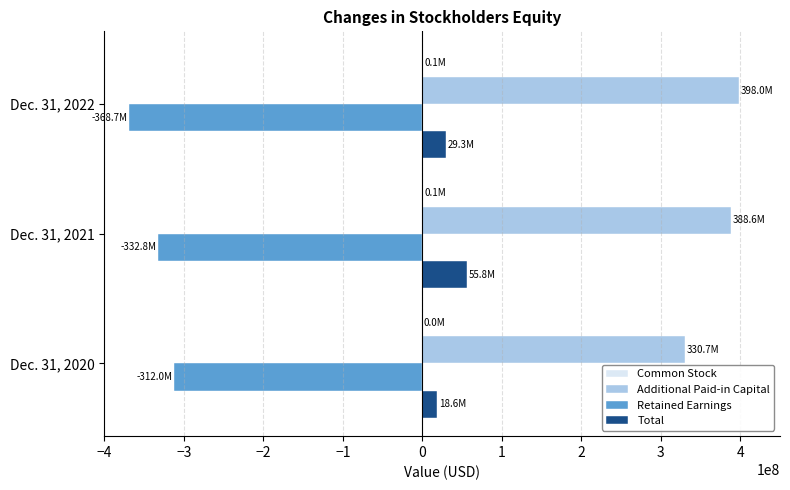

What is the sum of all Retained Earnings values?

-1013437757